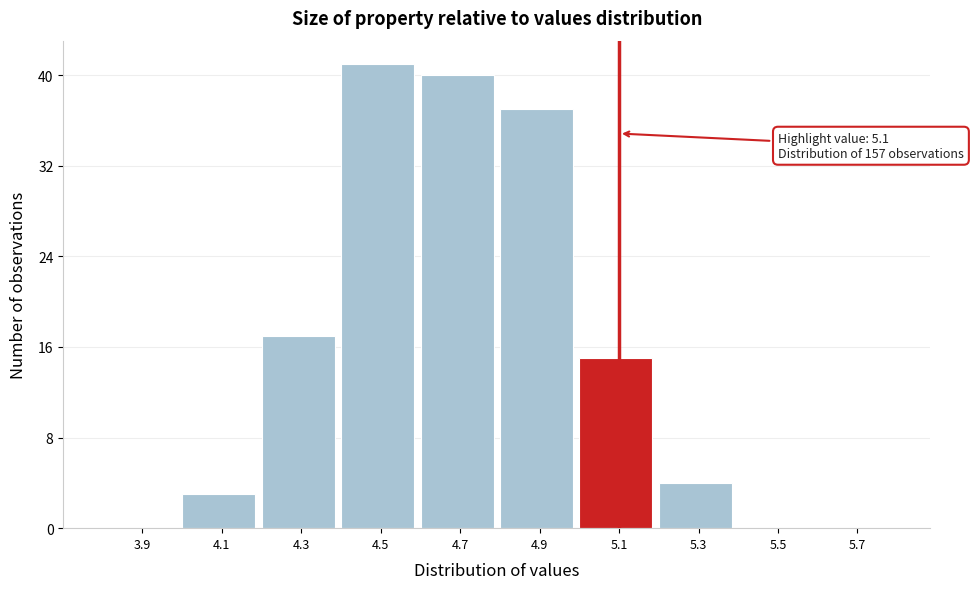

Reading left to right, transcribe all the data shown in this chart.

3.9=0	4.1=3	4.3=17	4.5=41	4.7=40	4.9=37	5.1=15	5.3=4	5.5=0	5.7=0